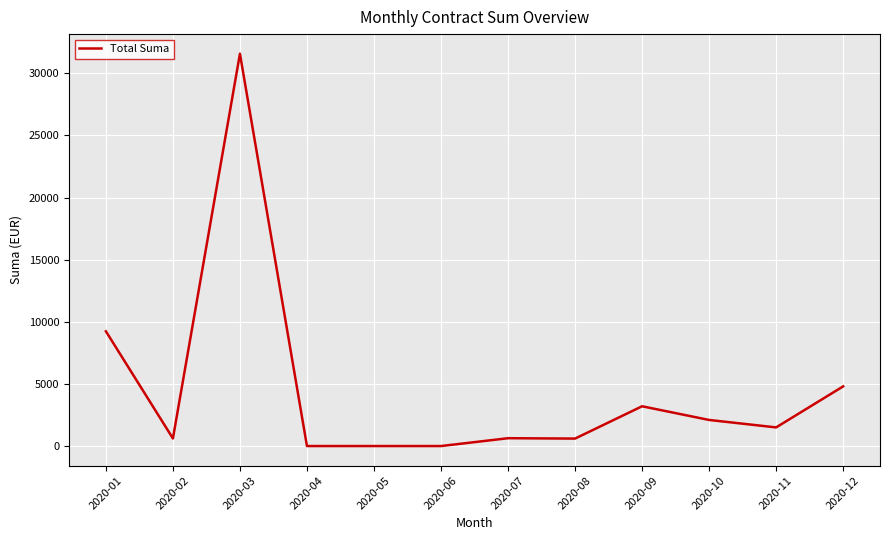

Where is the data nearest to the value 15786?

2020-01